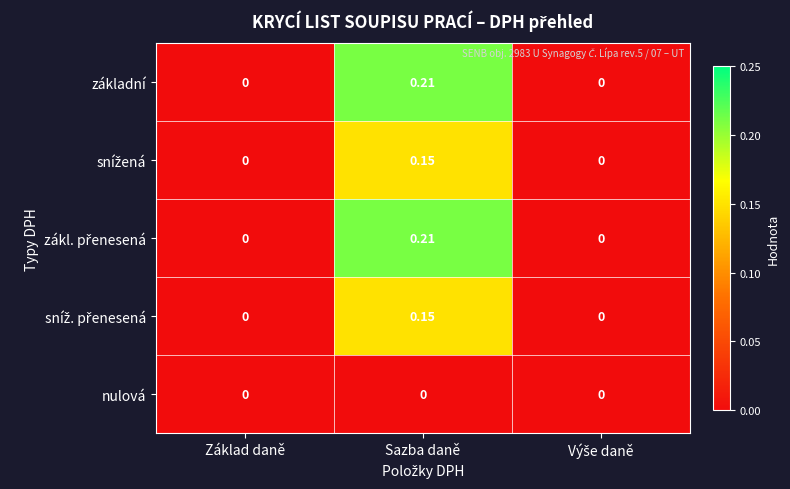

Which label corresponds to the largest value in the chart?

Sazba daně